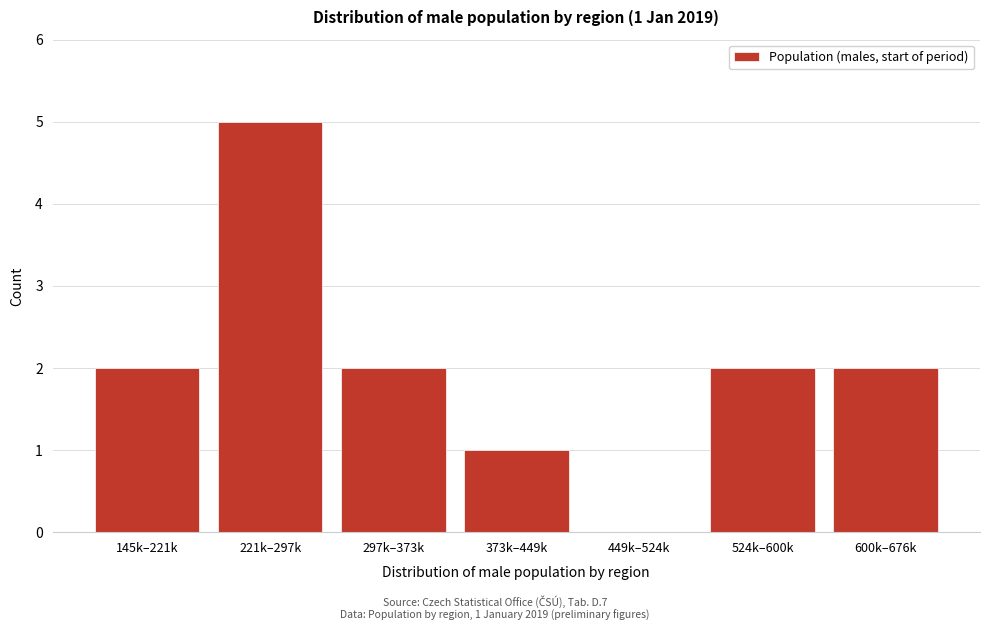

Reading left to right, what are all the values shown in this chart?

145k–221k=2	221k–297k=5	297k–373k=2	373k–449k=1	449k–524k=0	524k–600k=2	600k–676k=2